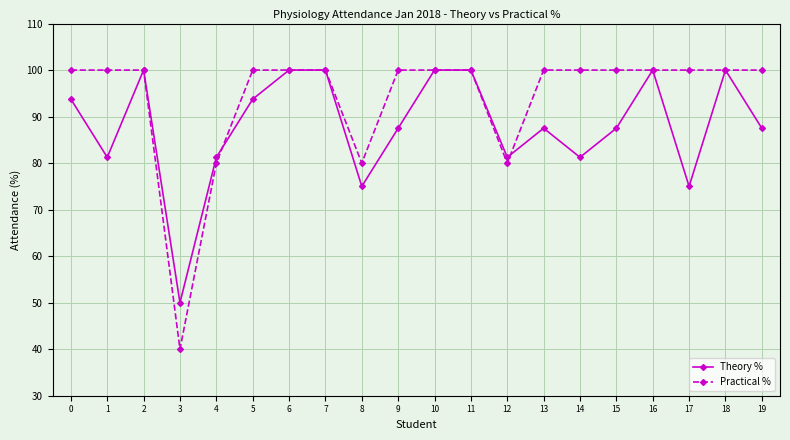

What are all the series names shown in the legend?

Theory %, Practical %